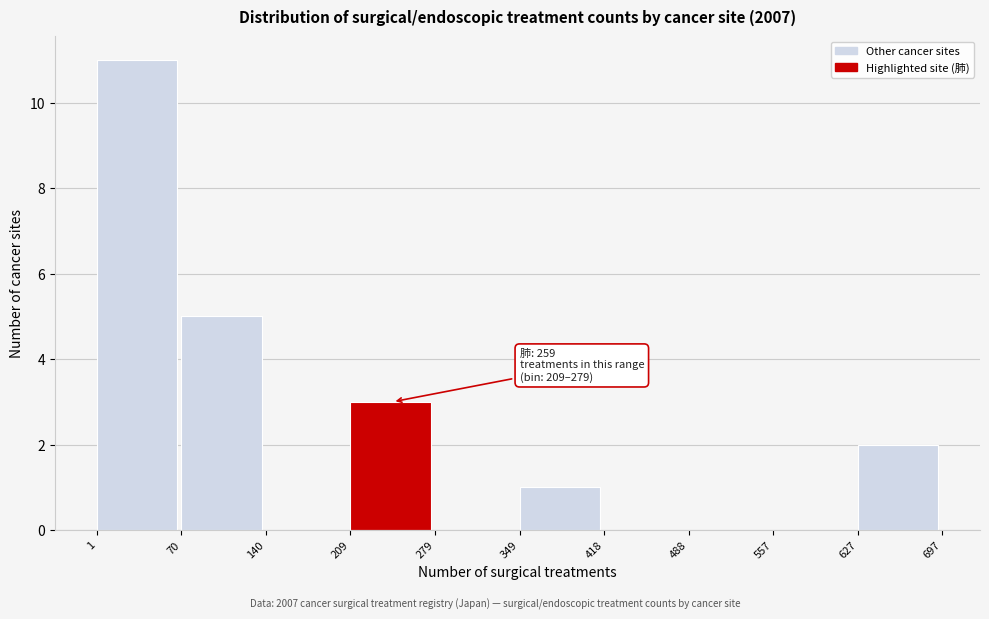

Over which range of the x-axis is the bar tallest?

1 to 70